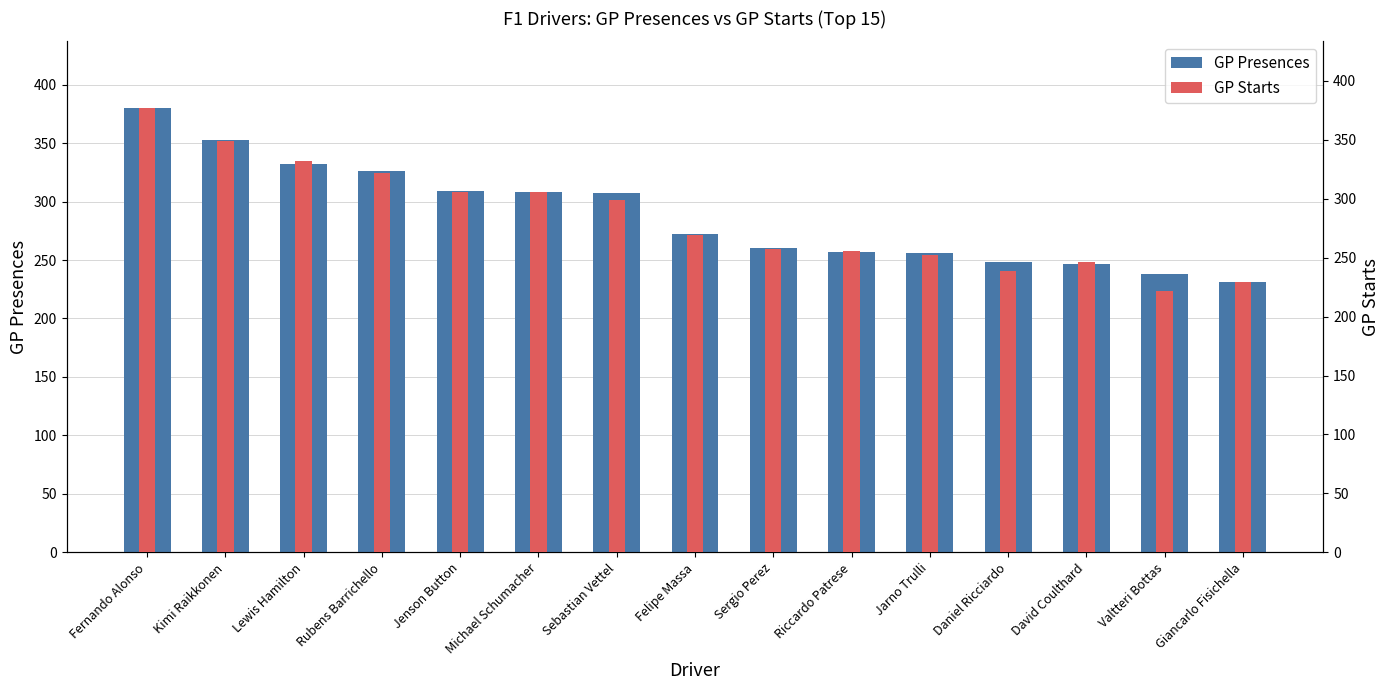

At Fernando Alonso, list the series in order from largest to smallest.

GP Presences, GP Starts